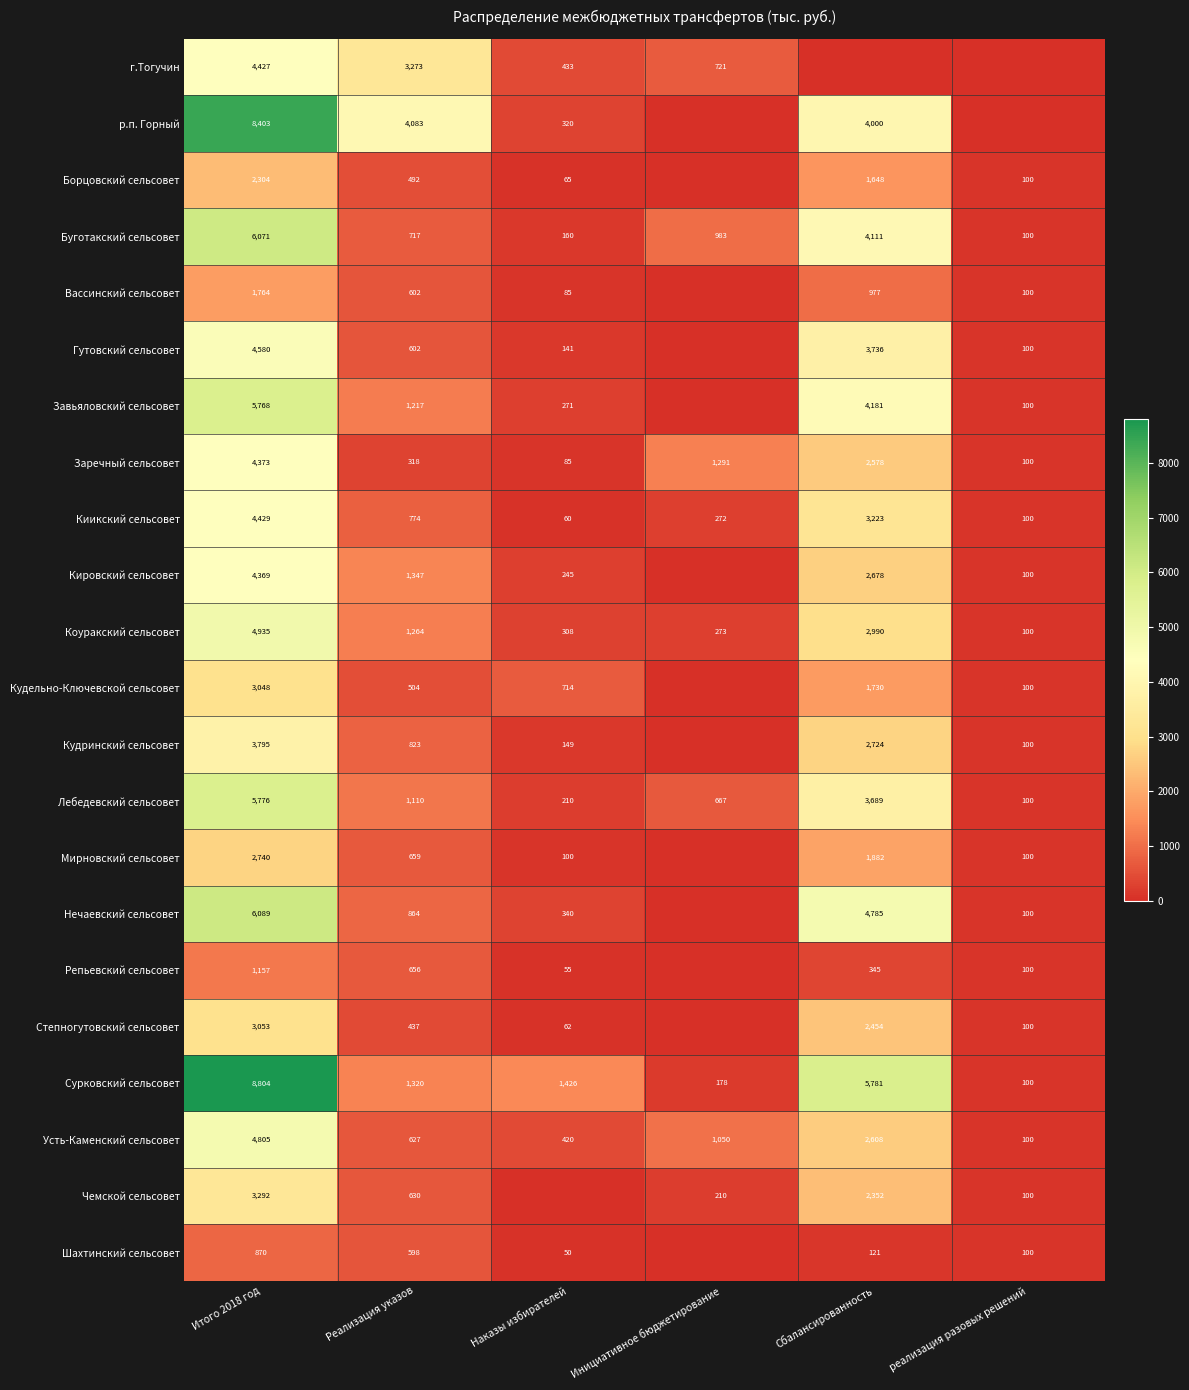

True or false: Киикский сельсовет has a value of 1266.7 at Реализация указов.

False